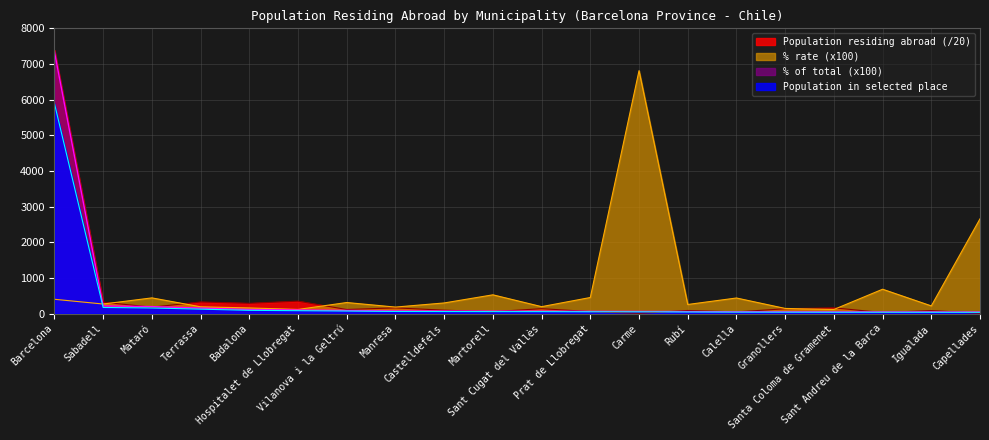

Between Terrassa and Carme, which is larger?

Terrassa